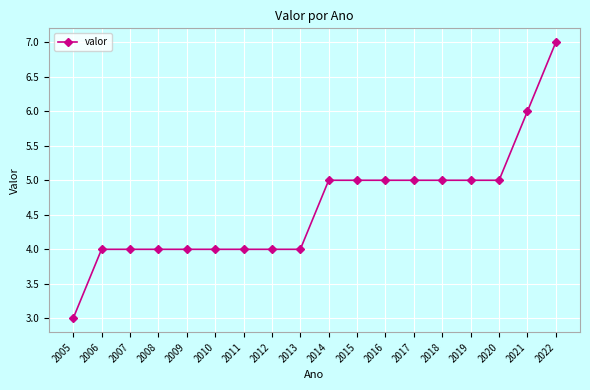

What is the greatest value displayed?

7